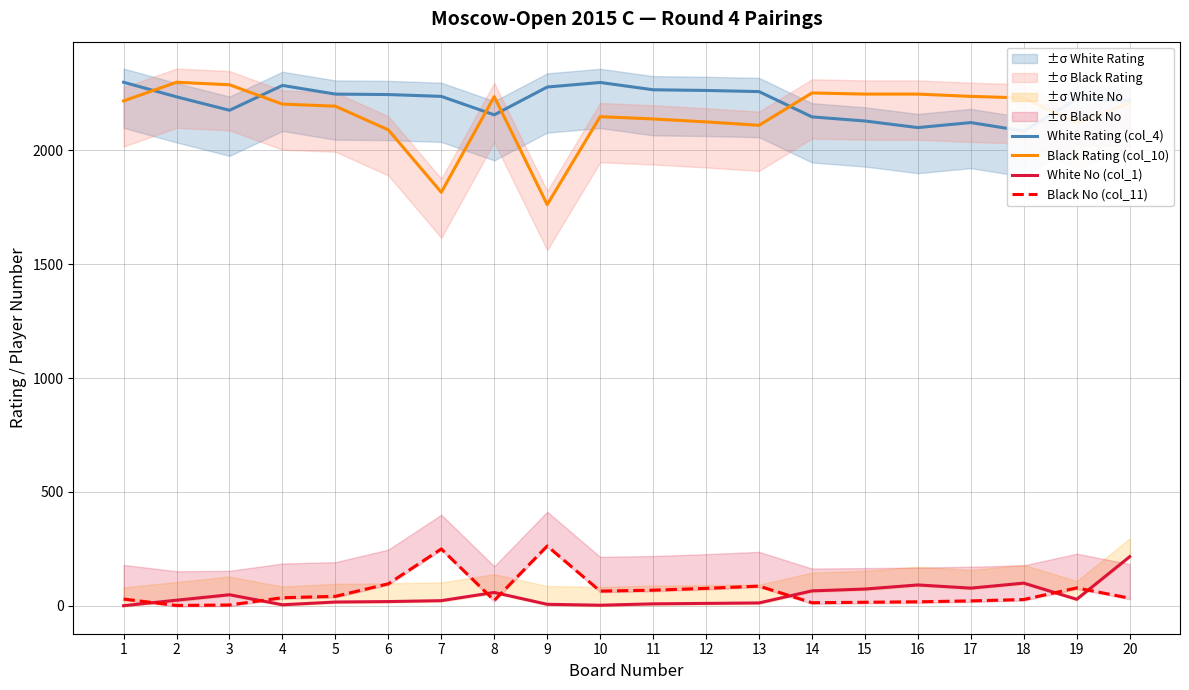

Count the number of categories in the chart.

20